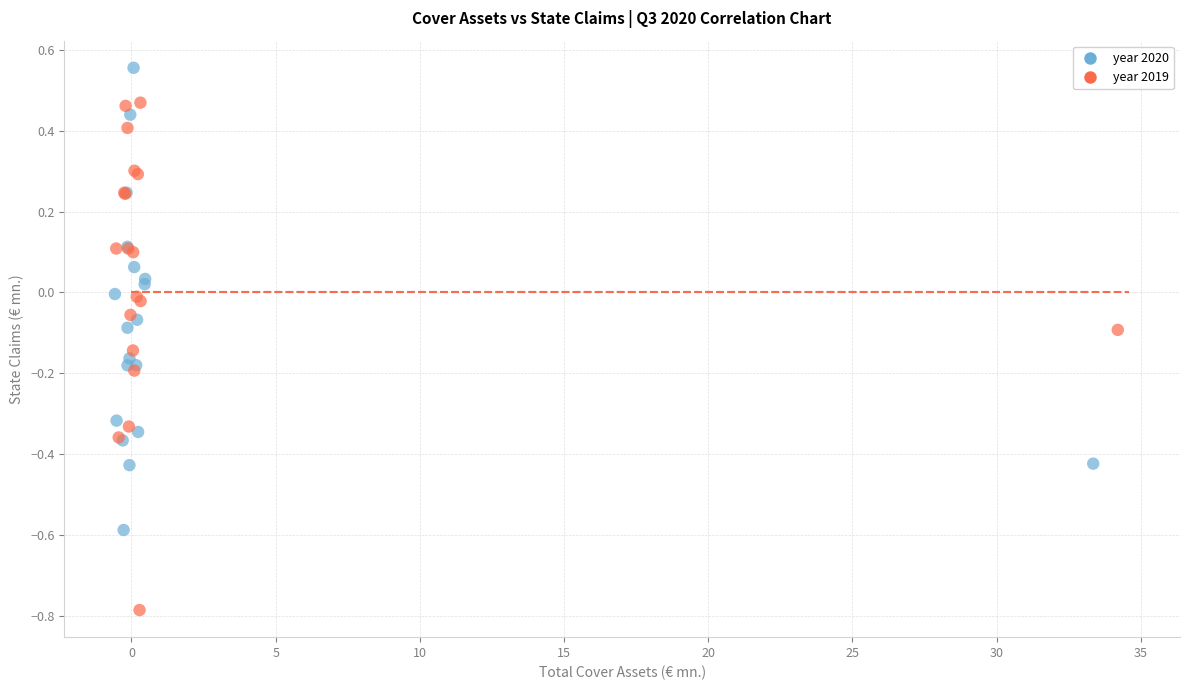

What are all the series names shown in the legend?

year 2020, year 2019